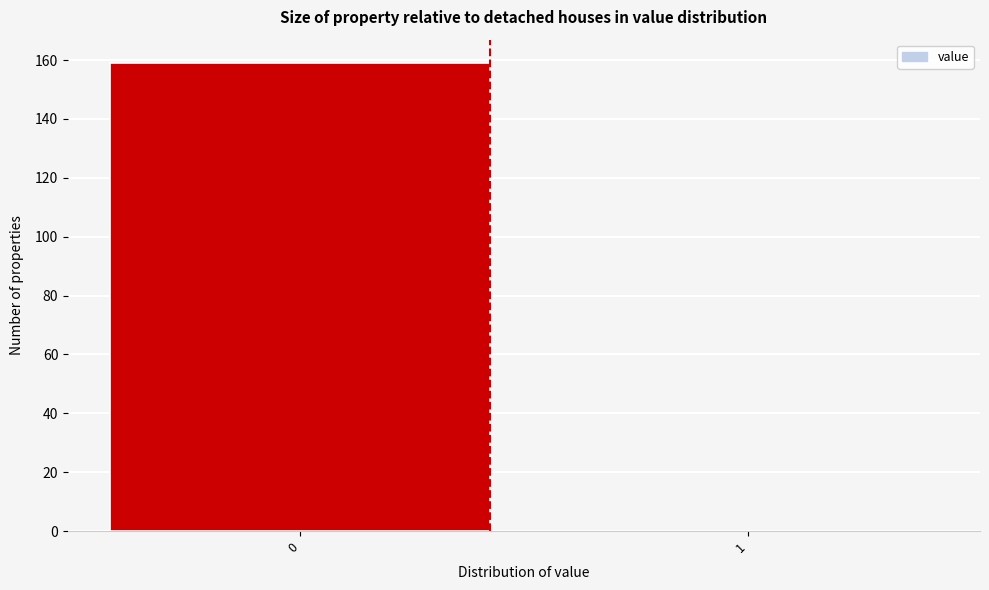

Reading left to right, what are all the values shown in this chart?

0=159	1=0